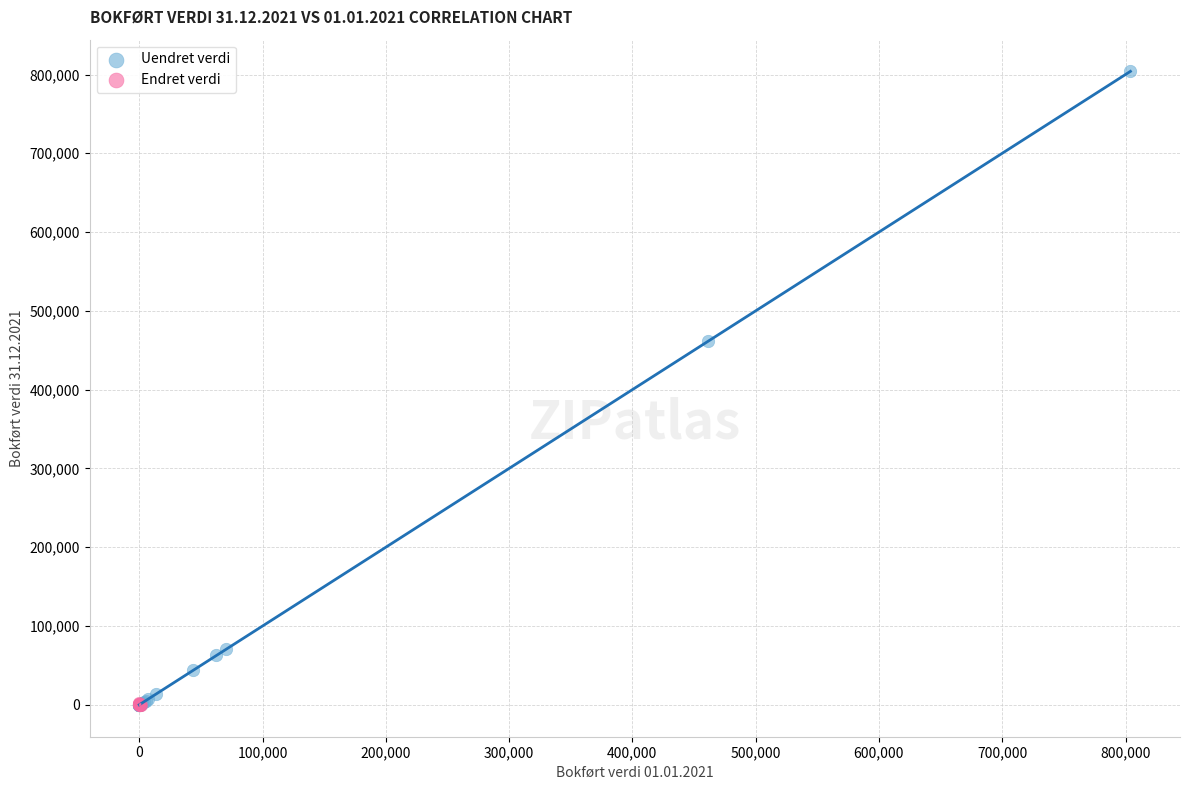

Which series reaches the maximum Y coordinate?

Uendret verdi